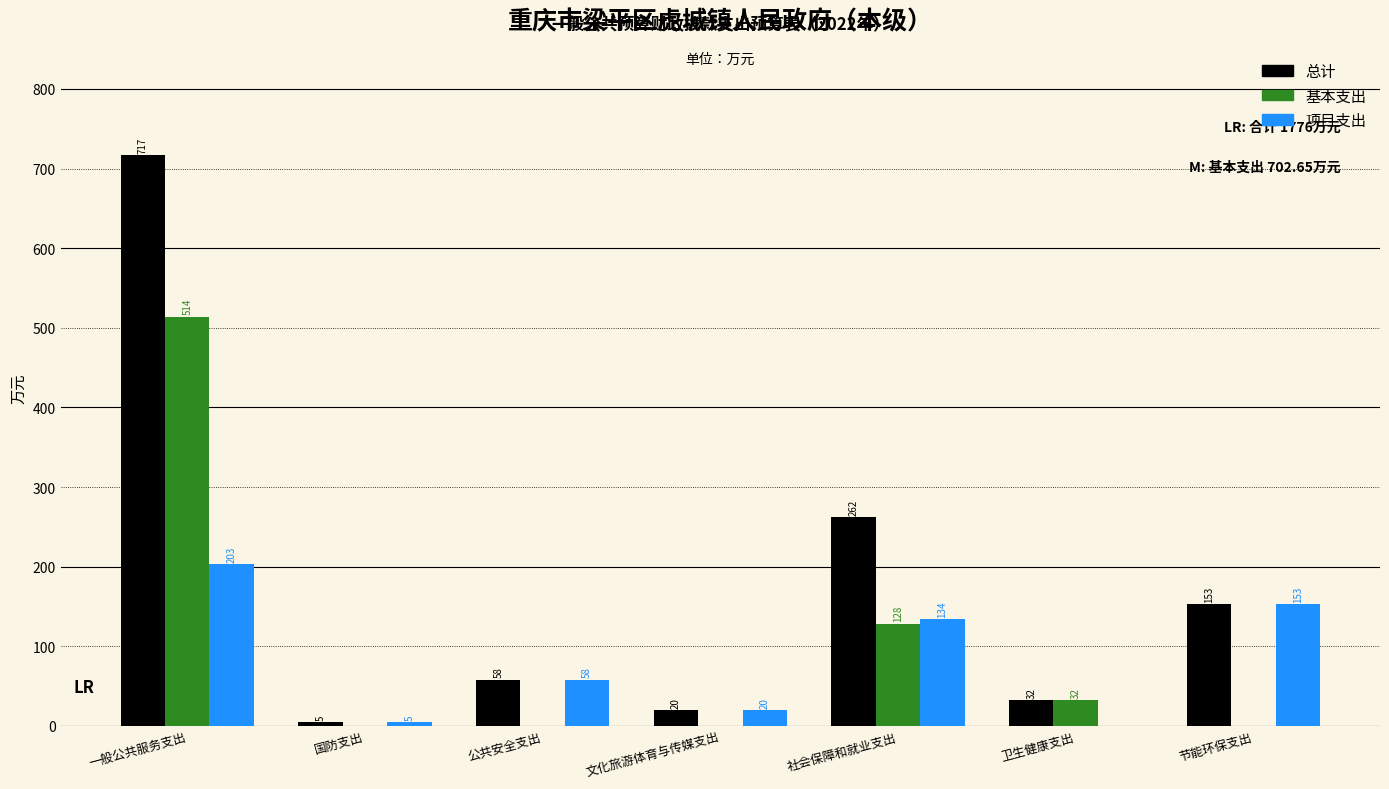

Which series changed the most between 公共安全支出 and 社会保障和就业支出?

总计